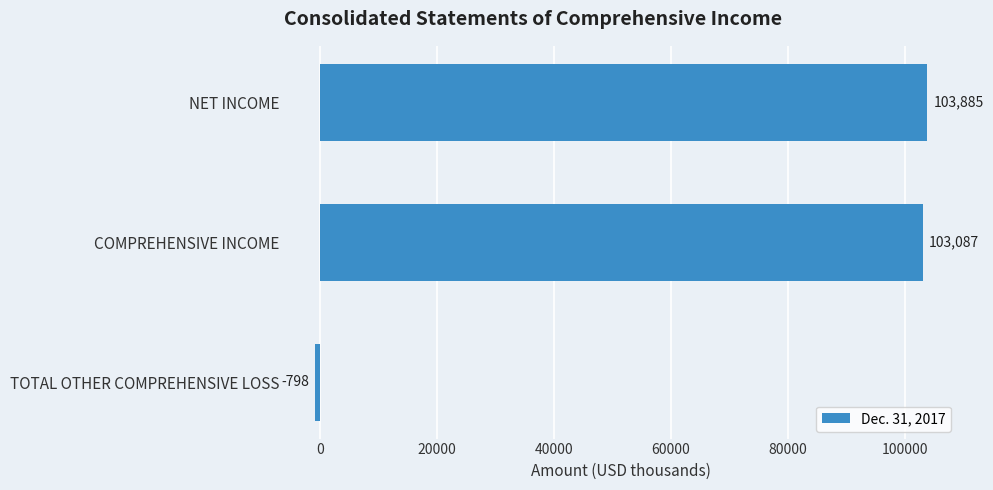

What is the minimum value shown in the chart?

-798